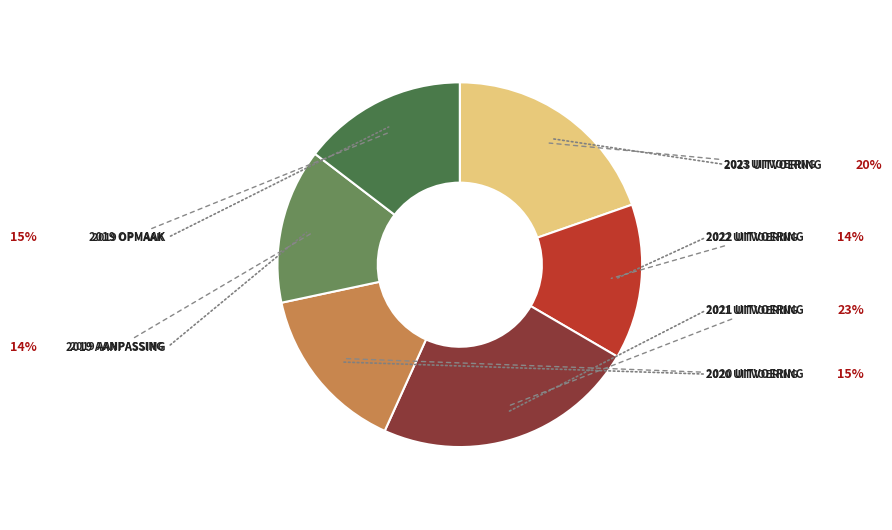

How many segments does this pie chart have?

6